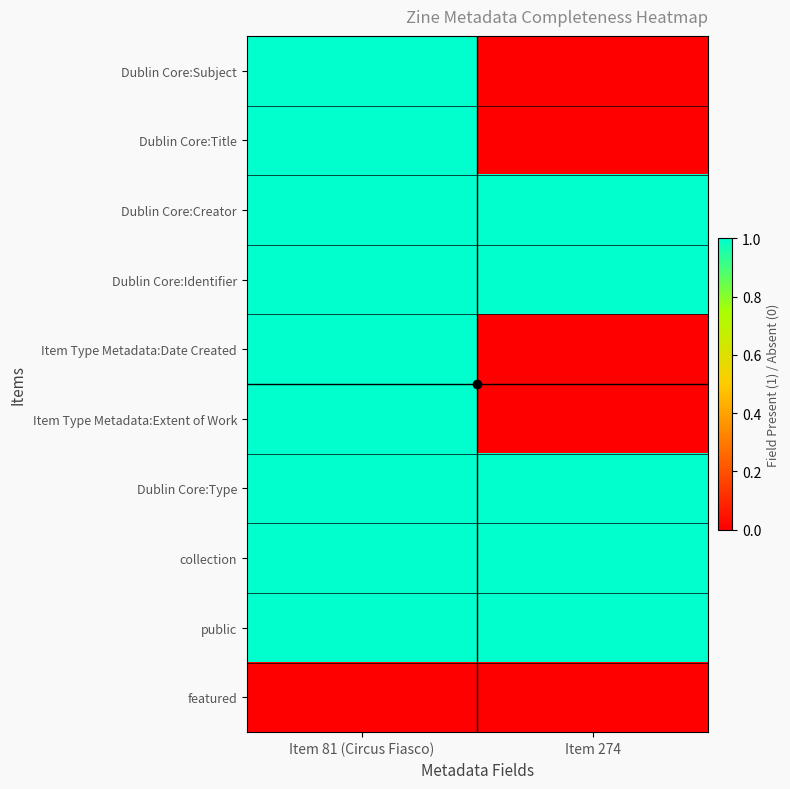

Which series has the widest spread of values?

Dublin Core:Subject